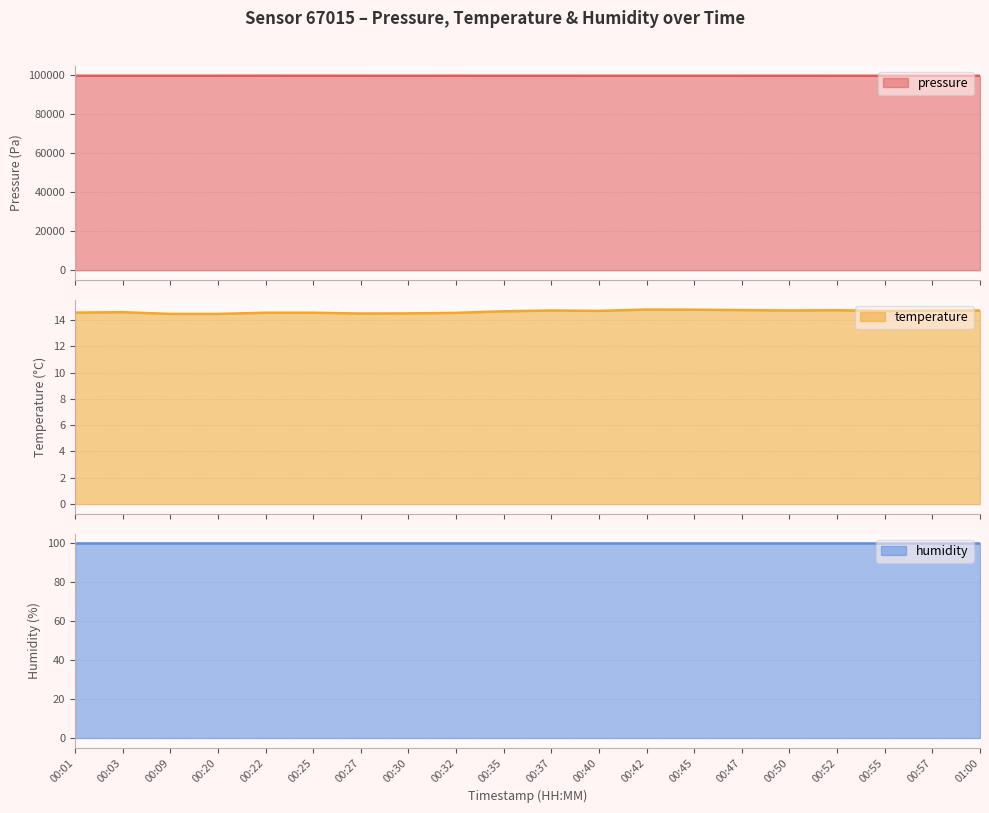

True or false: temperature and pressure cross at least once.

False